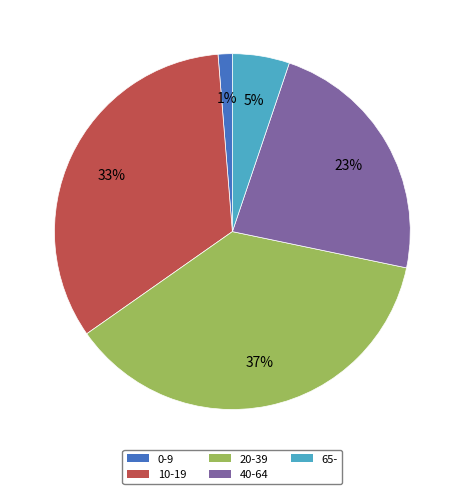

Is it true that 0-9 is 1% of the pie?

True